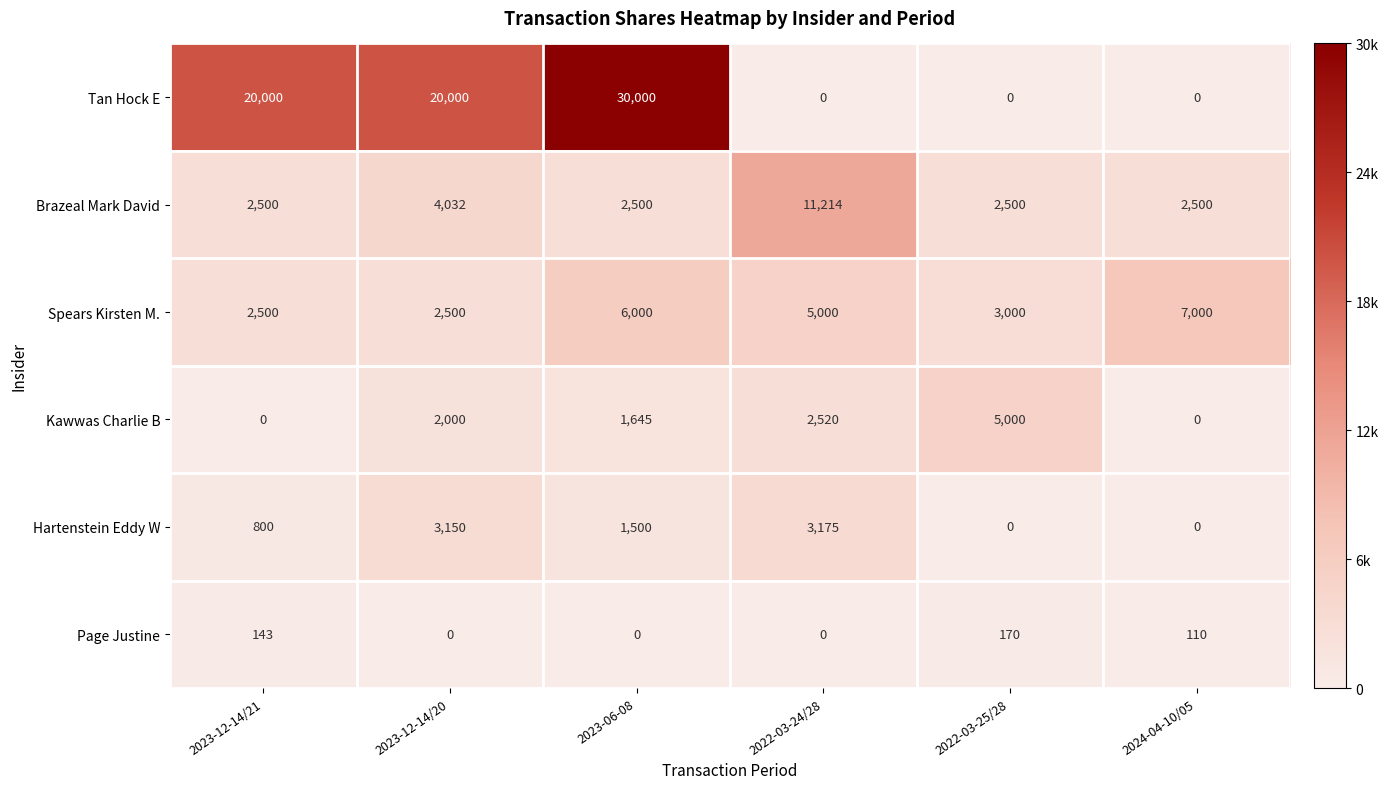

Where is Kawwas Charlie B nearest to the value 2500?

2022-03-24/28